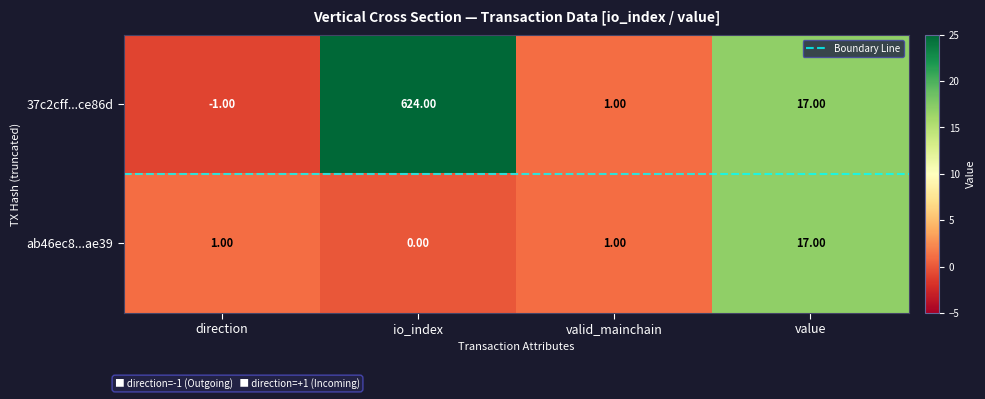

At which label does ab46ec8...ae39 reach its minimum?

io_index